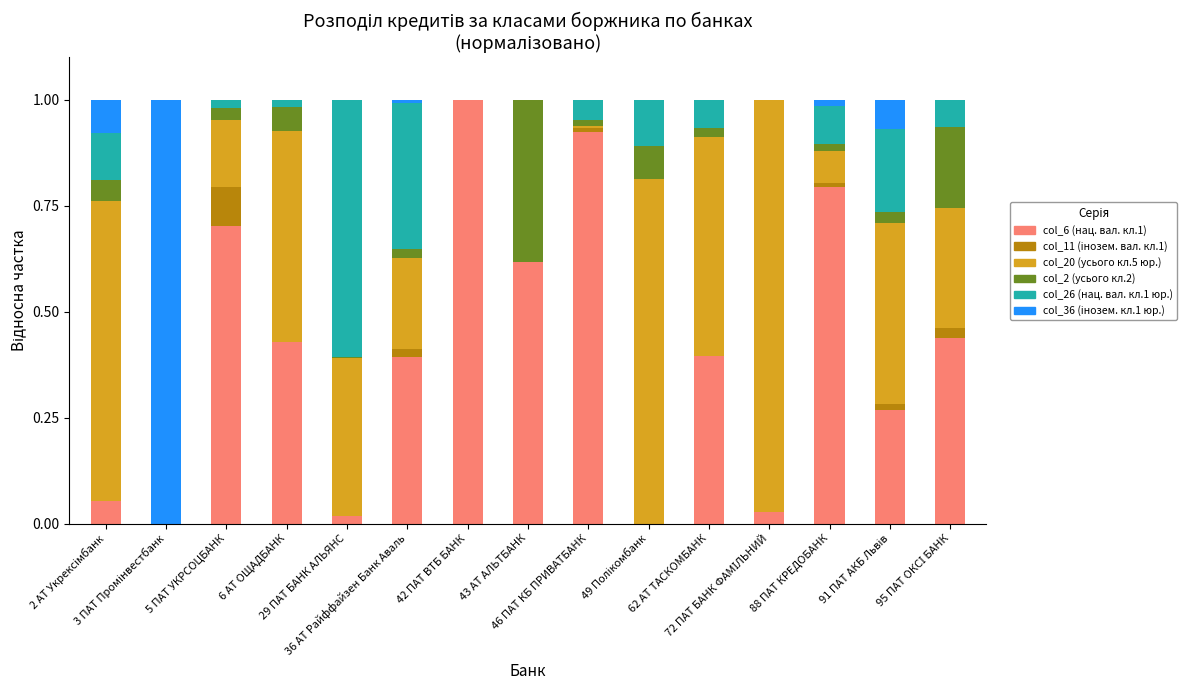

At how many categories does at least one series exceed 0?

15